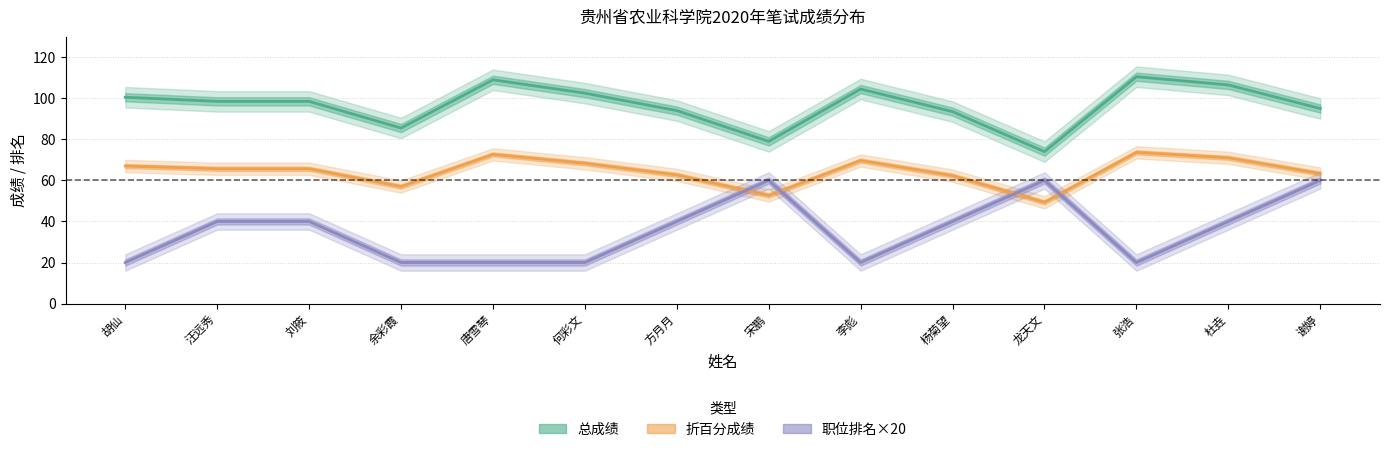

Where does the 总成绩 series first go above 98?

胡仙